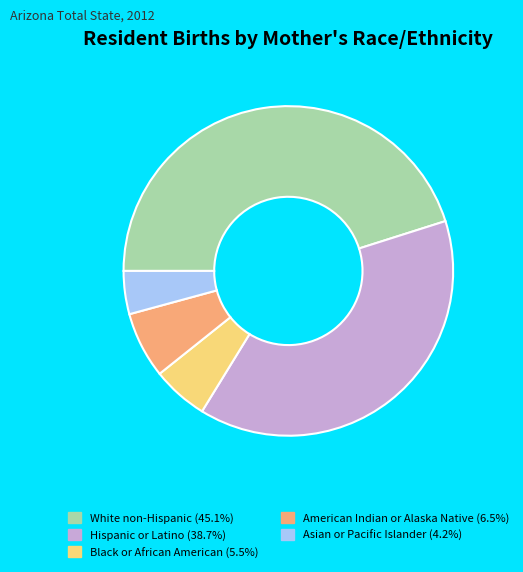

Combined, do Hispanic or Latino and Asian or Pacific Islander account for over 50%?

No